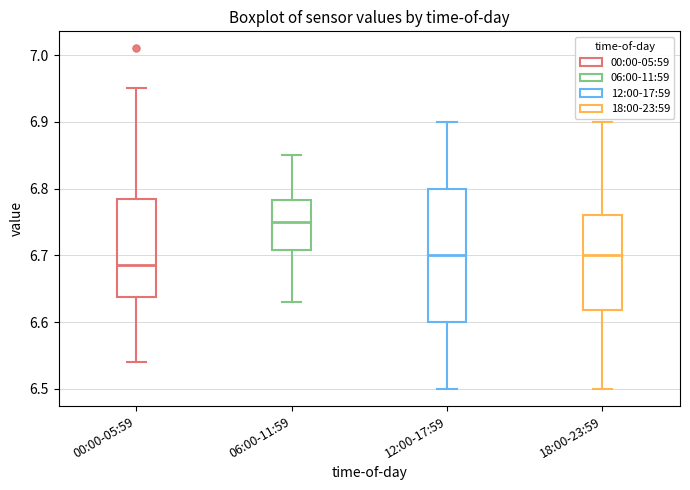

Which box has the lowest median line?

00:00-05:59